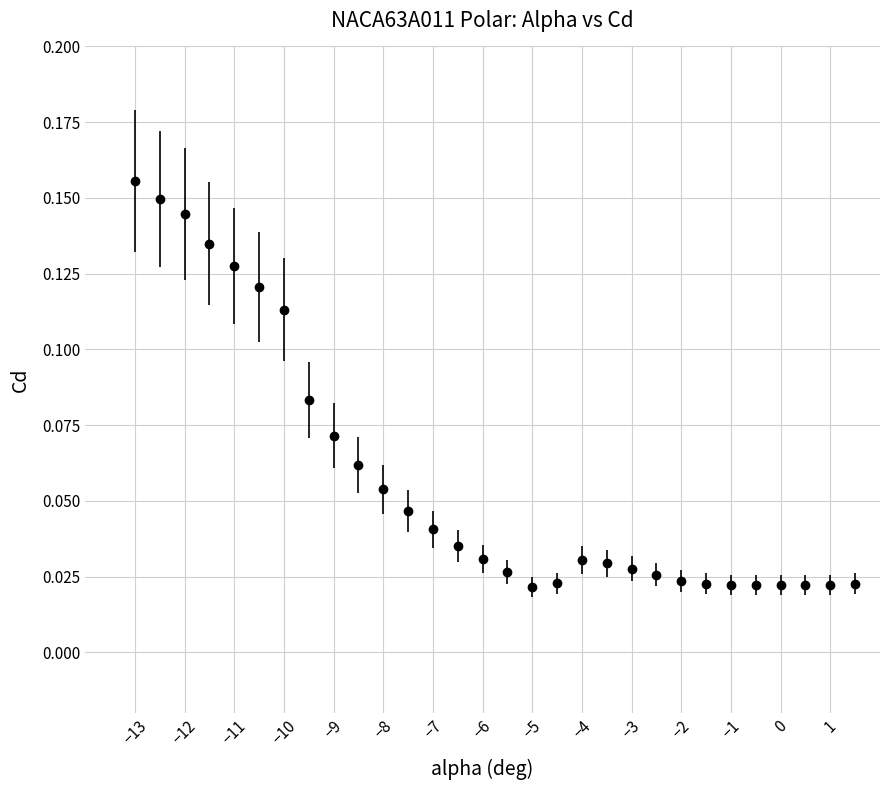

What is the sum of all values?

1.7